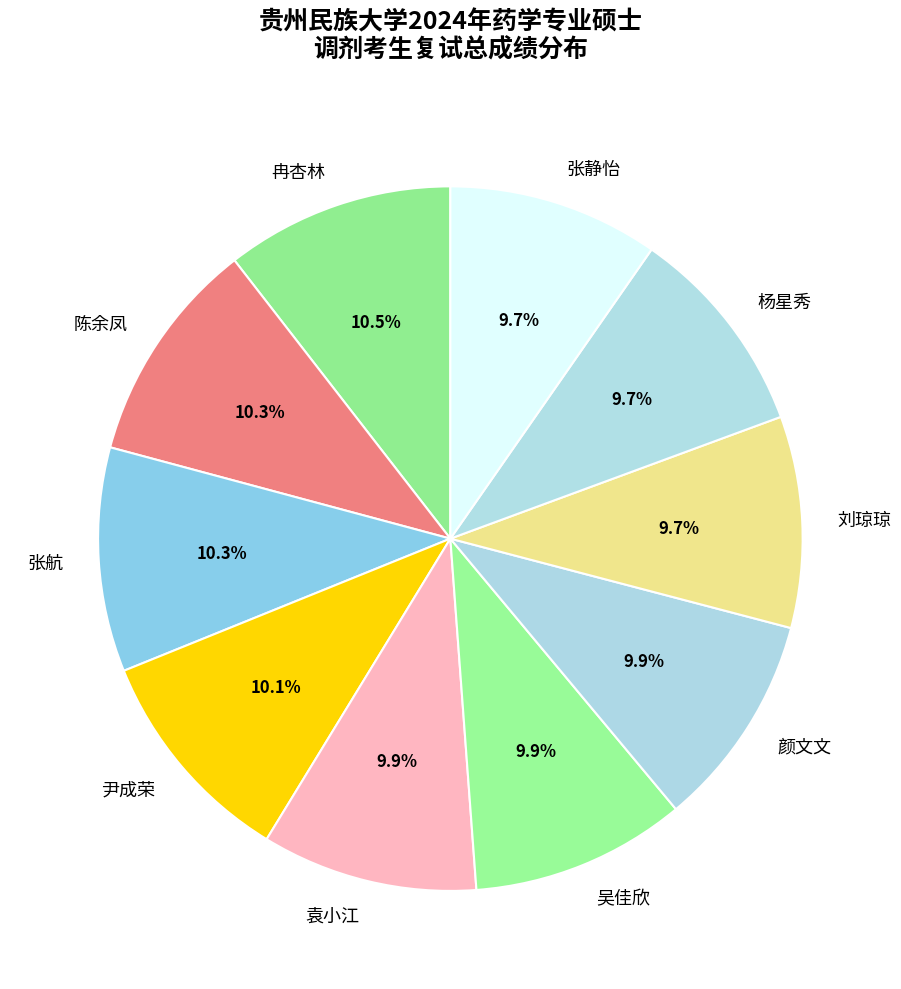

To the nearest percent, what is the combined percentage of 张航 and 尹成荣?

20%